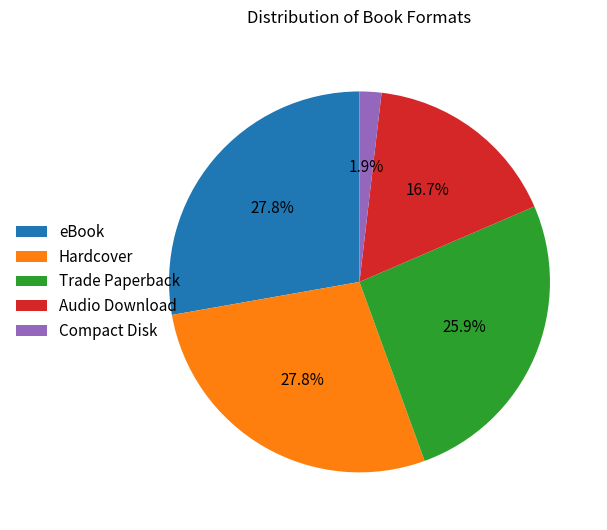

Between Audio Download and Hardcover, which is larger?

Hardcover